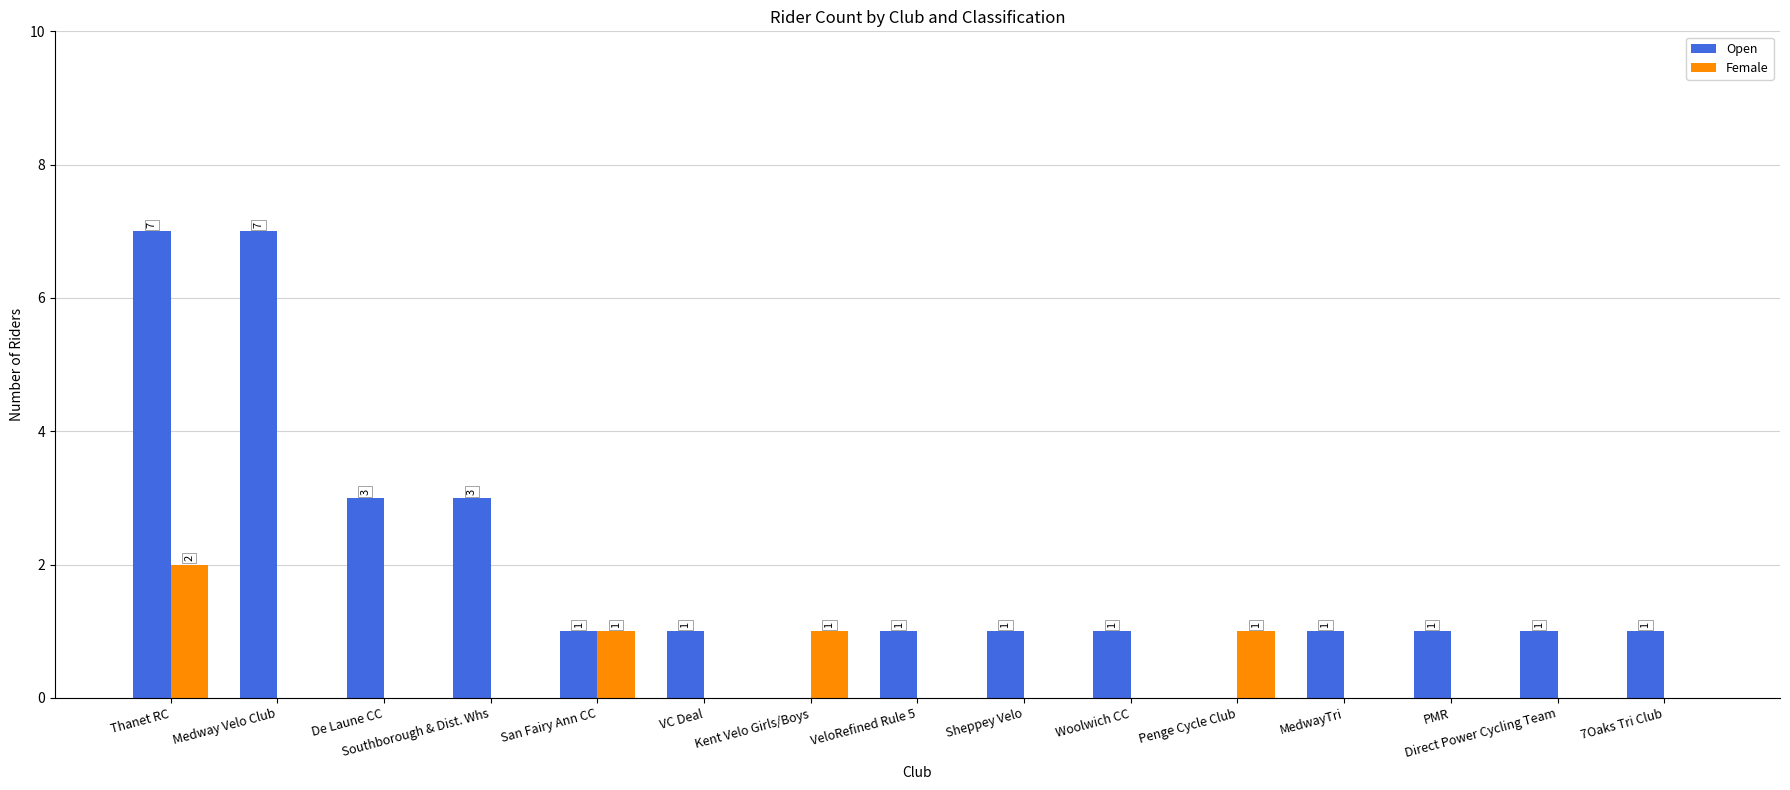

Reading left to right, list all the values displayed in this chart.

Open: Thanet RC=7	Medway Velo Club=7	De Laune CC=3	Southborough & Dist. Whs=3	San Fairy Ann CC=1	VC Deal=1	Kent Velo Girls/Boys=0	VeloRefined Rule 5=1	Sheppey Velo=1	Woolwich CC=1	Penge Cycle Club=0	MedwayTri=1	PMR=1	Direct Power Cycling Team=1	7Oaks Tri Club=1
Female: Thanet RC=2	Medway Velo Club=0	De Laune CC=0	Southborough & Dist. Whs=0	San Fairy Ann CC=1	VC Deal=0	Kent Velo Girls/Boys=1	VeloRefined Rule 5=0	Sheppey Velo=0	Woolwich CC=0	Penge Cycle Club=1	MedwayTri=0	PMR=0	Direct Power Cycling Team=0	7Oaks Tri Club=0